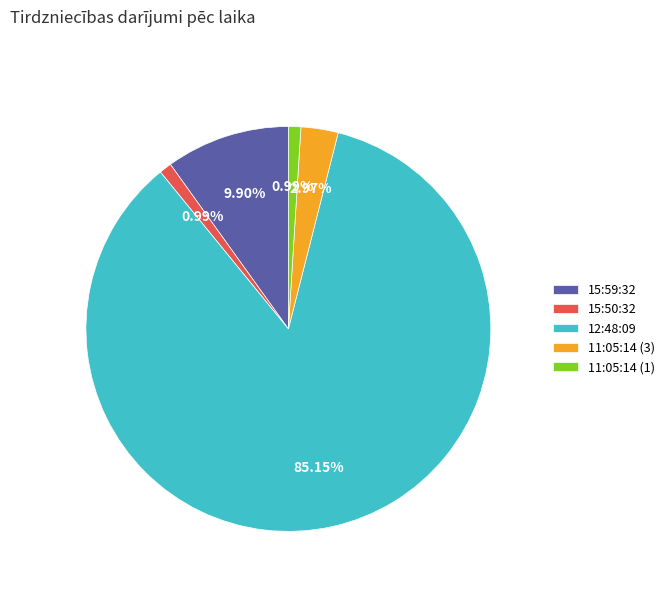

Which slice is the largest?

12:48:09